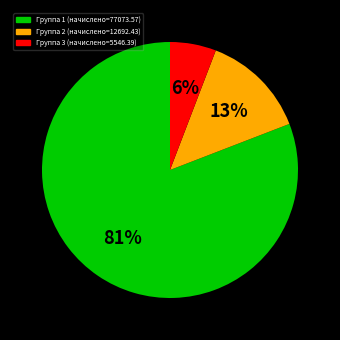

Does any single category account for the majority?

Yes